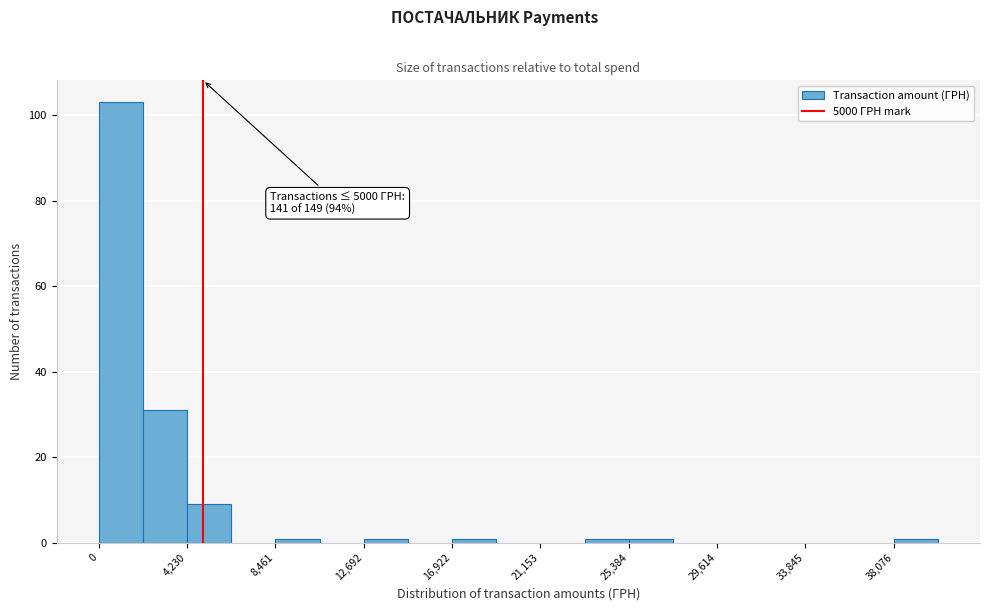

Which range on the x-axis has the tallest bar?

0 to 2000